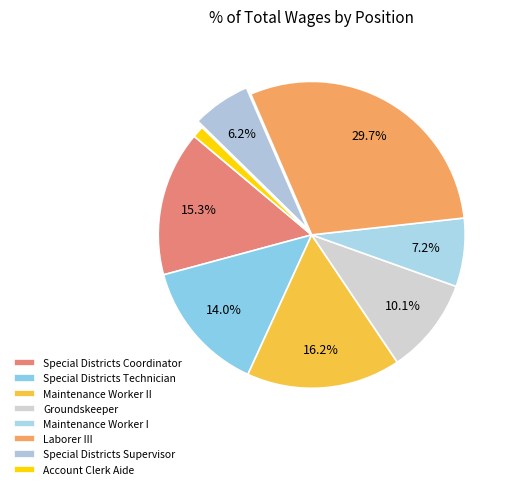

How many segments does this pie chart have?

8